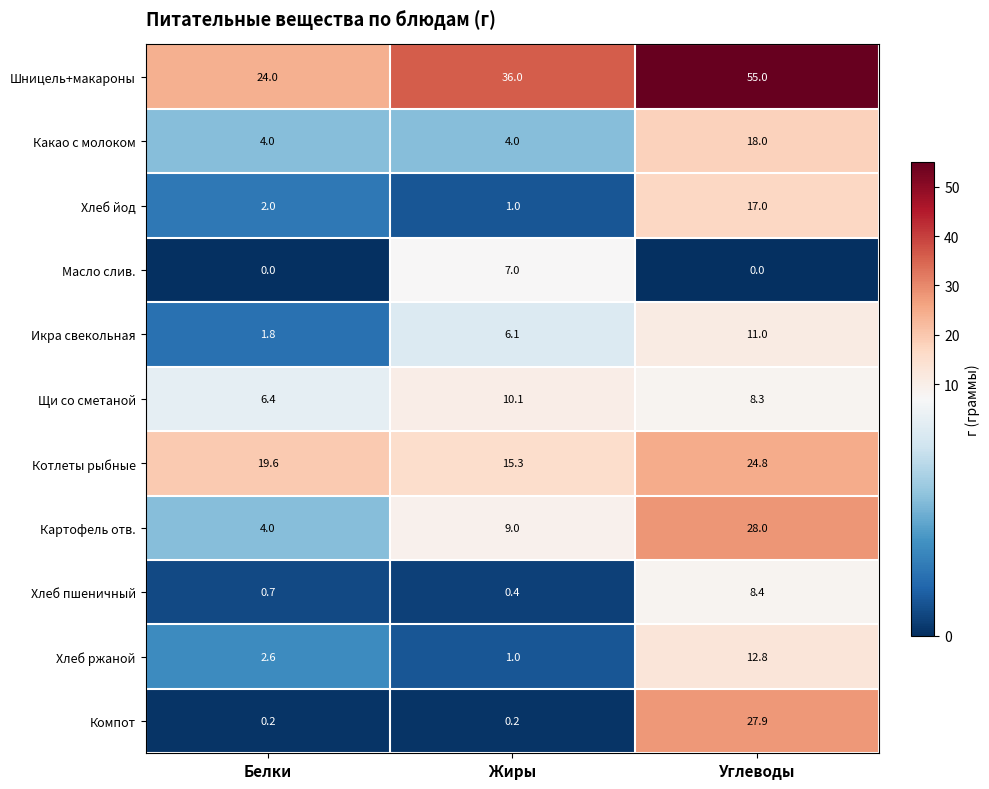

What is the maximum value for Котлеты рыбные?

24.8